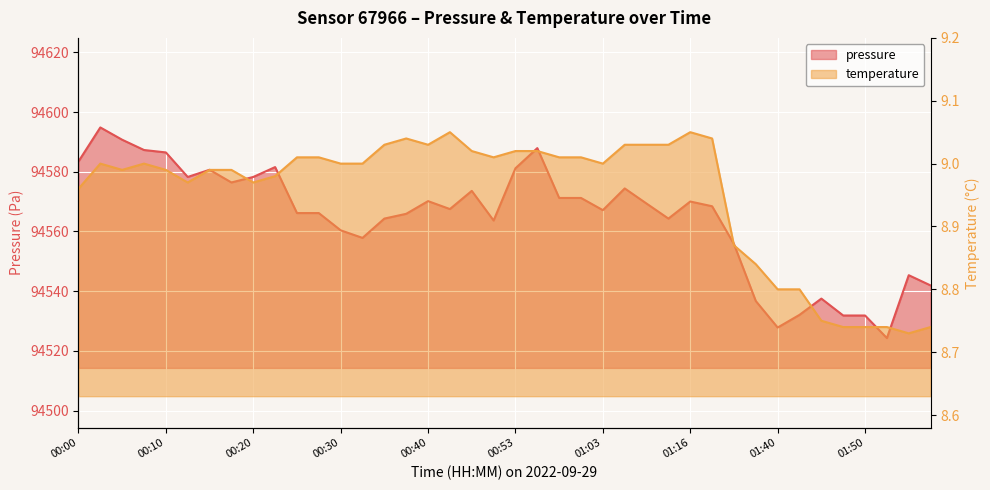

What is the spread (max minus min) of values at 00:47?

94564.6